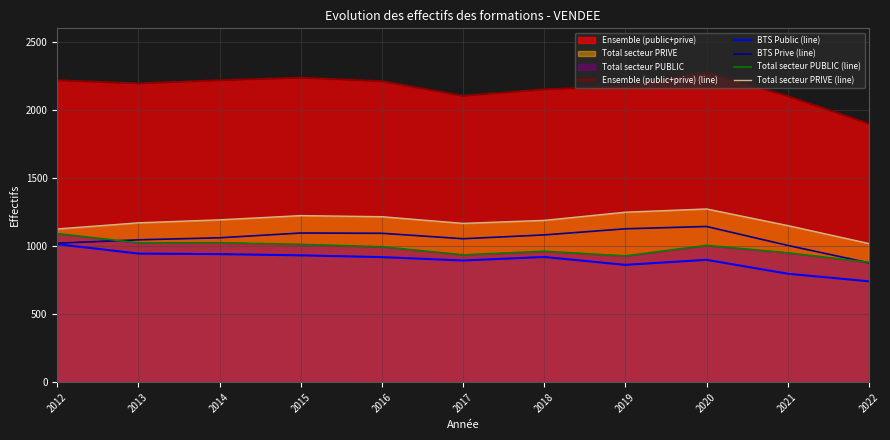

Reading left to right, extract all data points from this chart.

Ensemble (public+prive) (line): 2218	2195	2218	2237	2211	2103	2151	2177	2278	2102	1900
BTS Public (line): 1014	945	941	932	919	894	920	862	899	797	741
BTS Prive (line): 1021	1046	1061	1096	1094	1054	1082	1127	1144	1005	877
Total secteur PUBLIC (line): 1092	1024	1025	1013	995	936	962	928	1005	951	881
Total secteur PRIVE (line): 1126	1171	1193	1224	1216	1167	1189	1249	1273	1151	1019